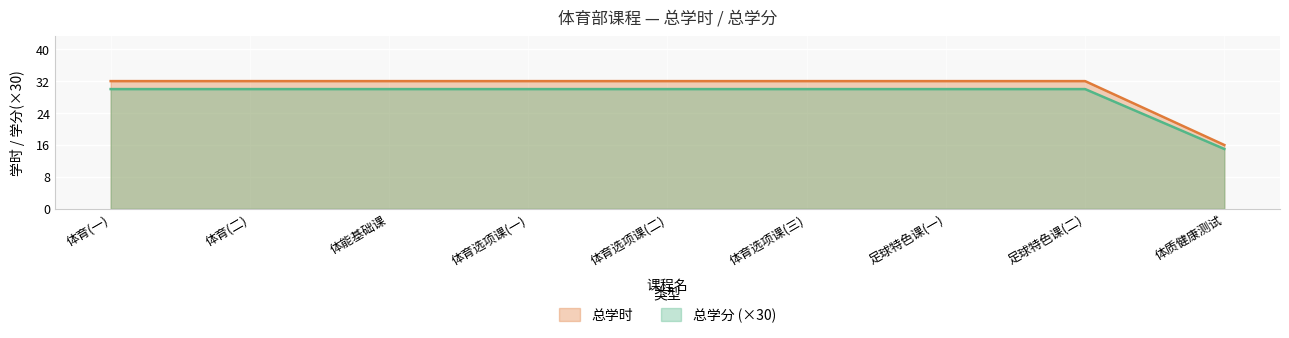

What is the difference between the maximum and minimum values in the 总学分 series?

16